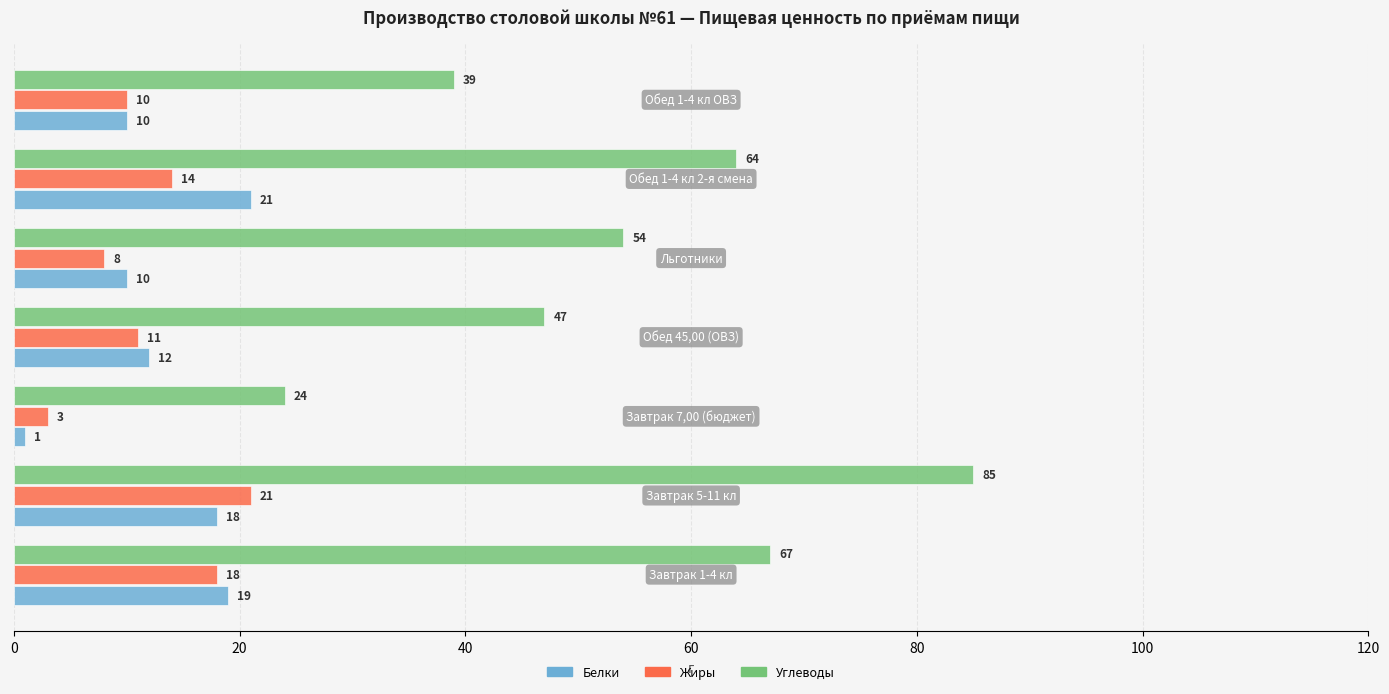

What is the maximum value shown in the chart?

85